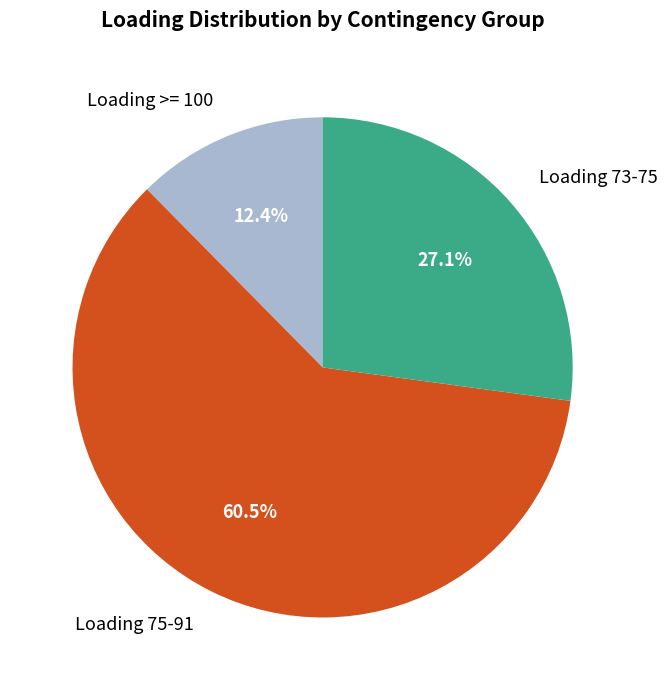

Rank the categories by value from highest to lowest.

Loading 75-91, Loading 73-75, Loading >= 100